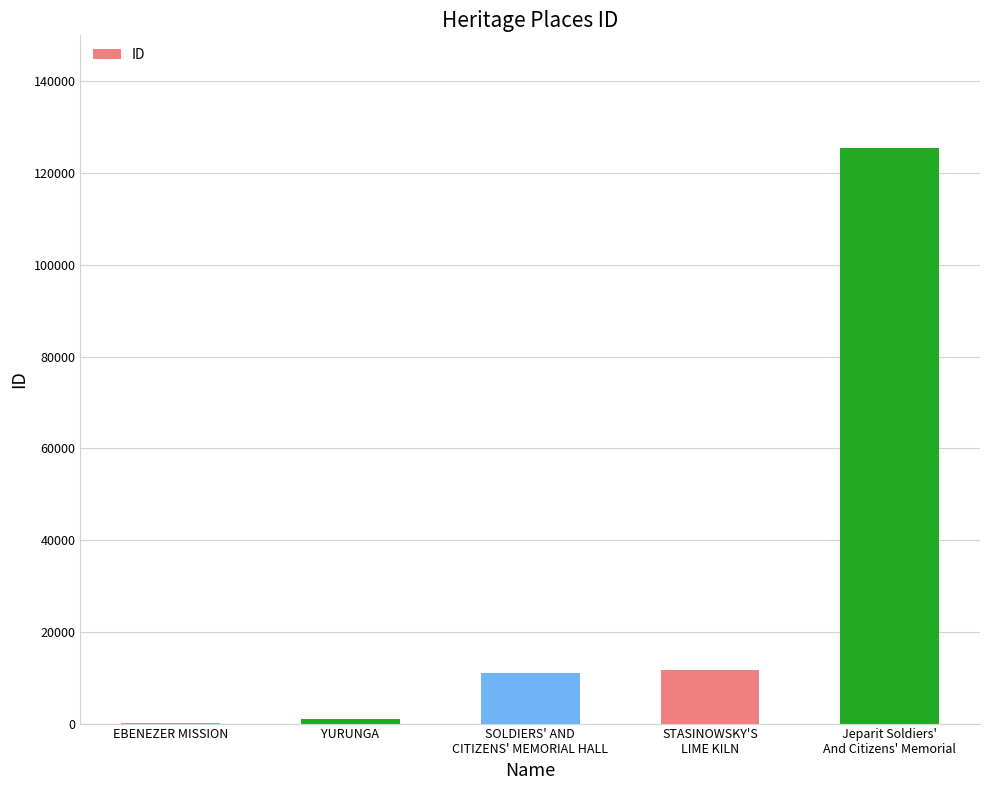

What is the maximum value shown in the chart?

125393